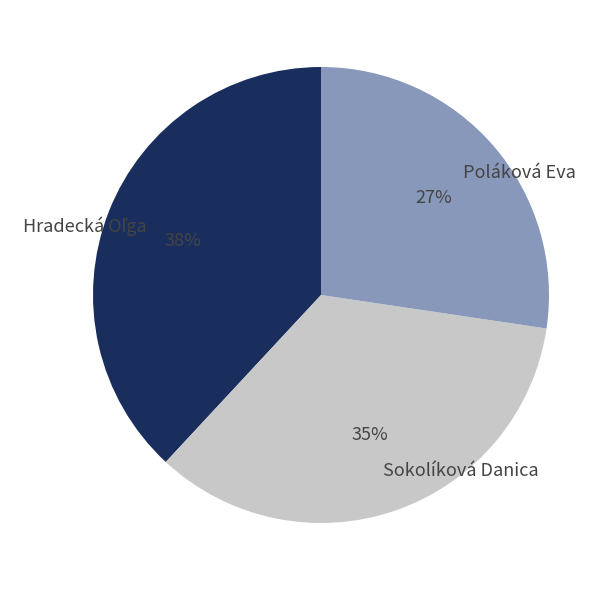

True or false: Sokolíková Danica accounts for 35% of the total.

True